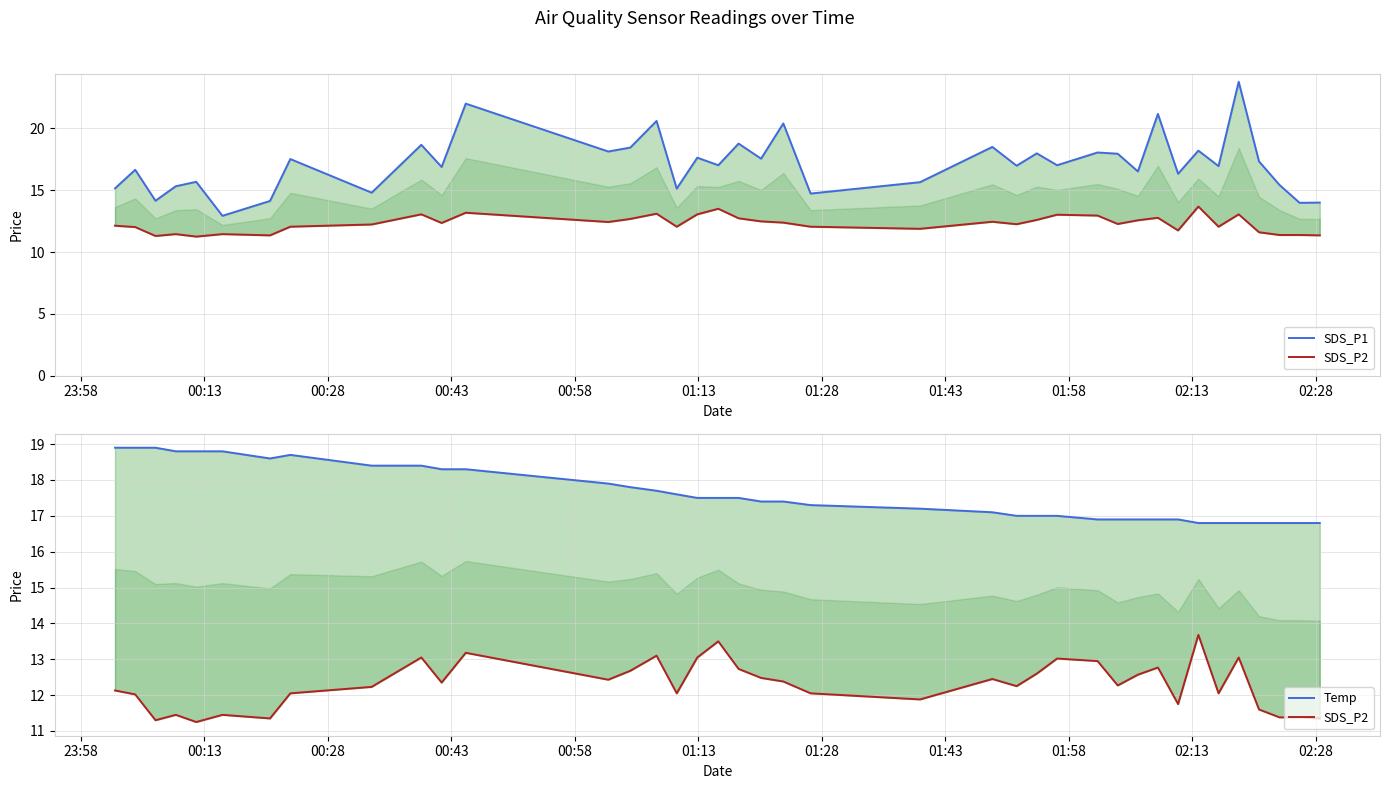

What position from the left is 02:28?

11